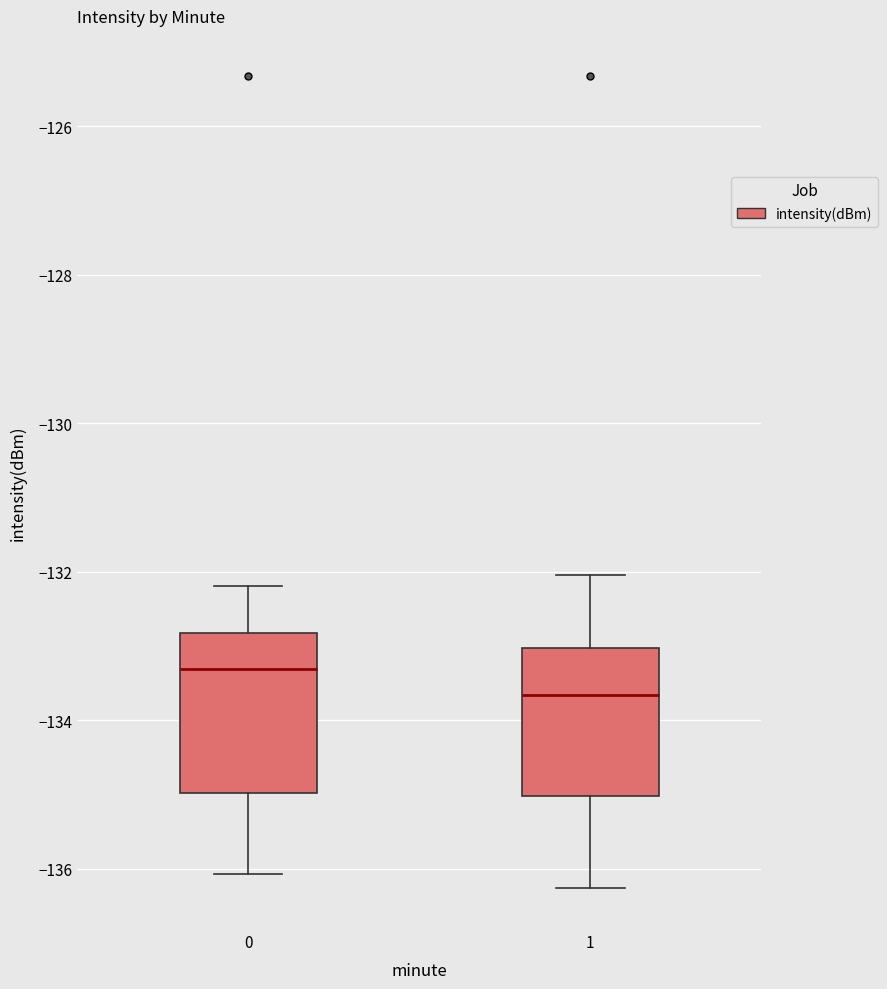

Reading left to right, read every box against the y-axis: the position of its median line, the range the box covers, and the ends of its whiskers. The values are not printed on the chart, so give them approximately, as read against the axis.

0: median -133.4, box -135.0 to -132.8, whiskers -136.0 to -132.2
1: median -133.6, box -135.0 to -133.0, whiskers -136.2 to -132.0